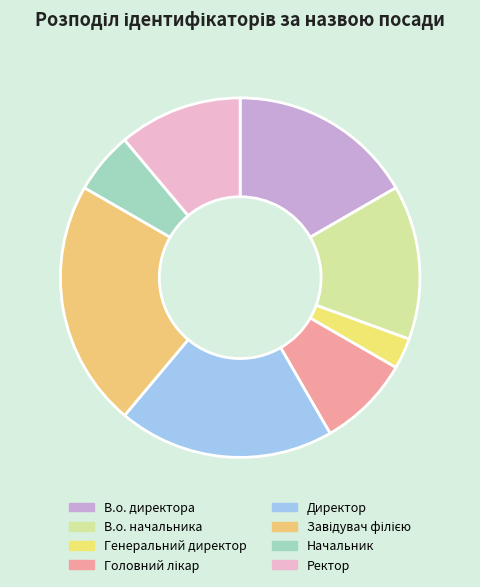

Count the number of slices in the pie.

8